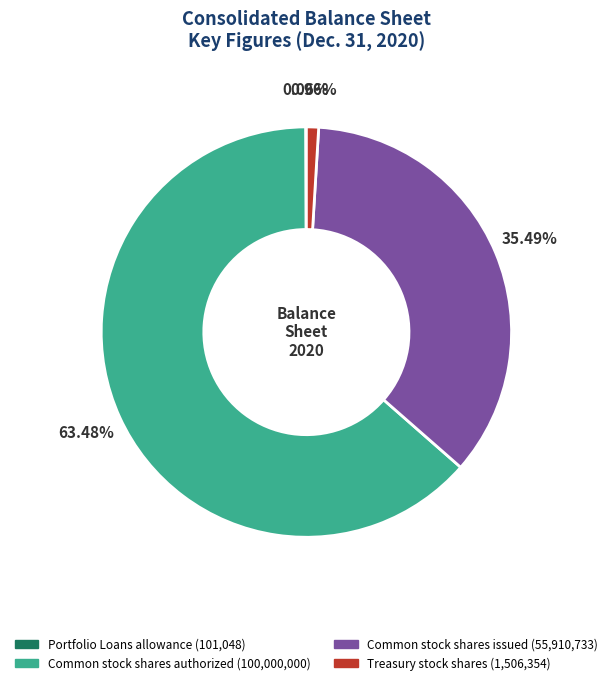

Between Common stock shares issued and Treasury stock shares, which is larger?

Common stock shares issued